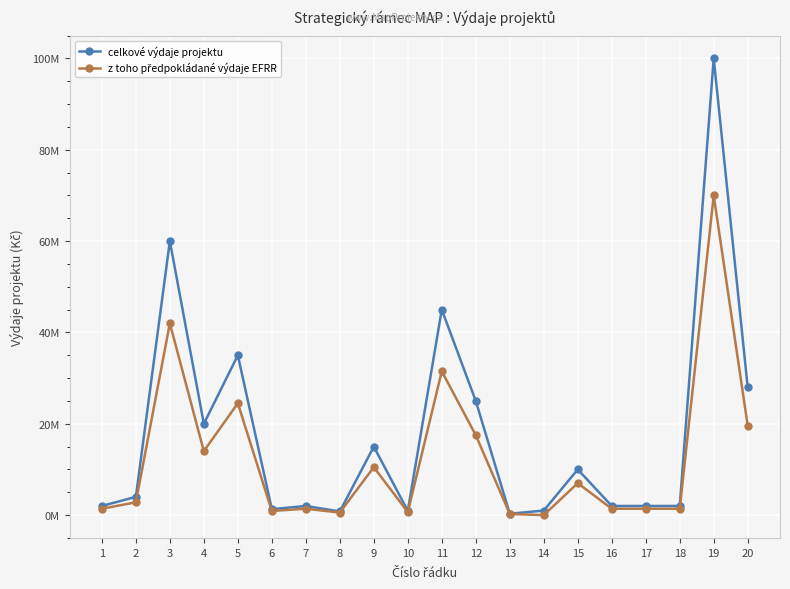

What is the greatest value displayed?

100000000